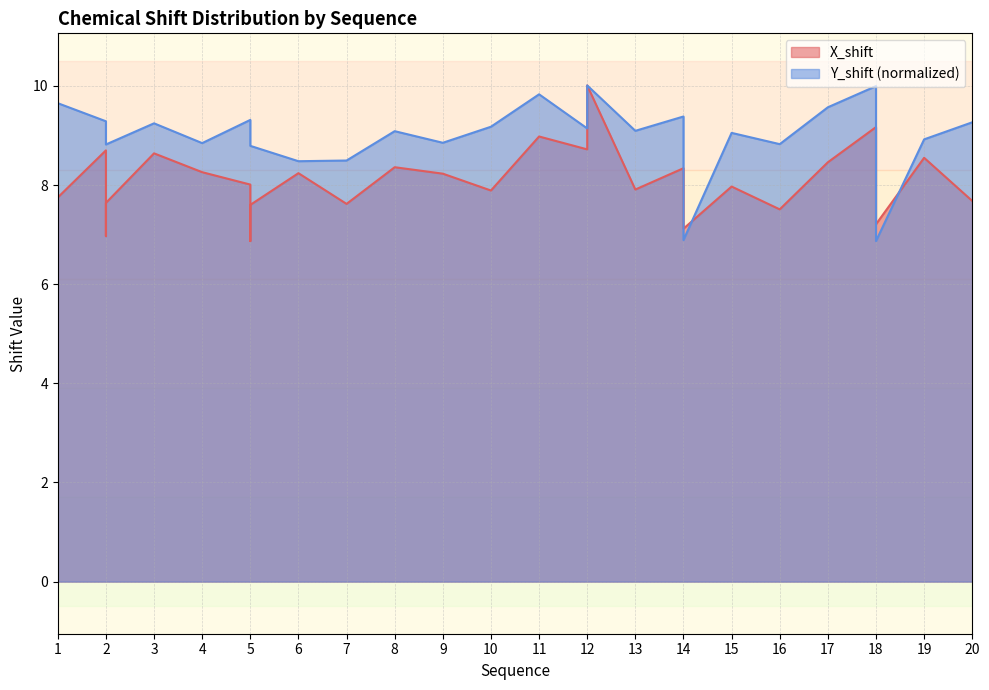

Which series ends up on top after the final intersection of Y_shift and X_shift?

Y_shift